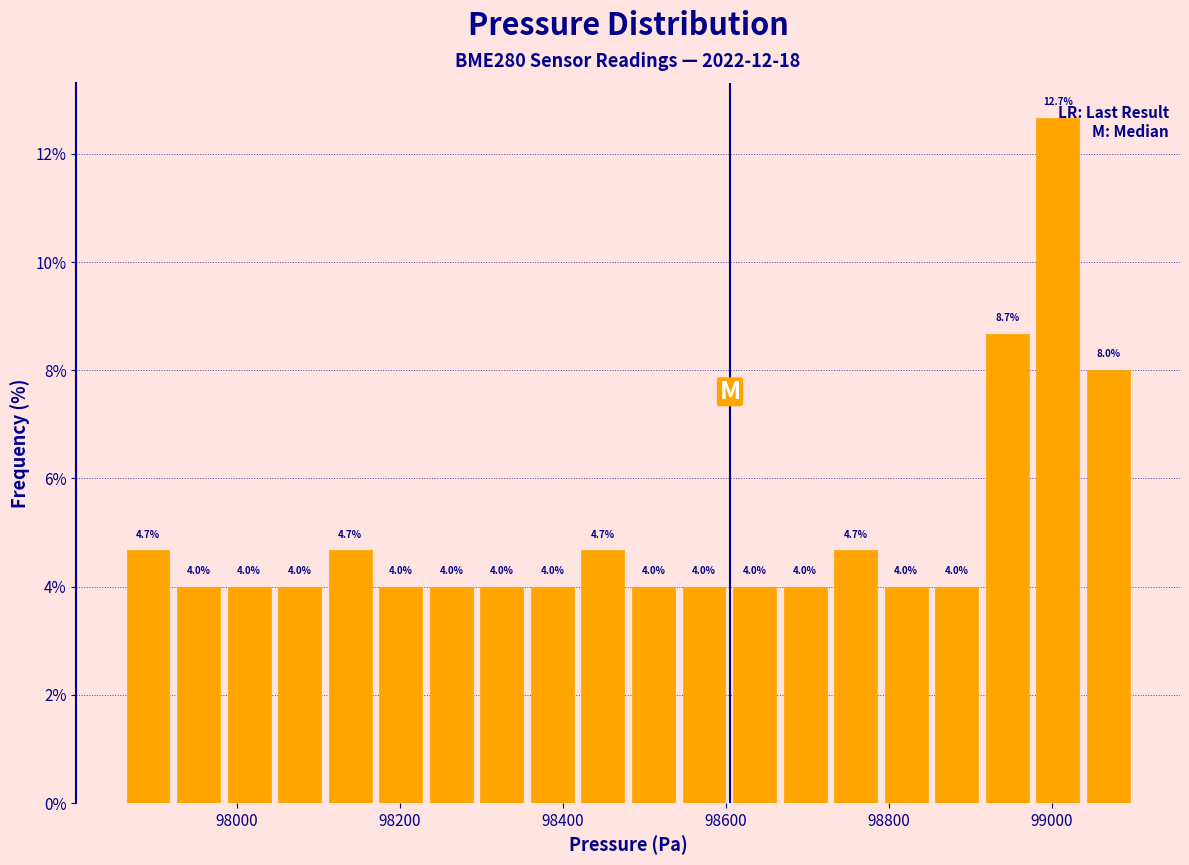

Read against the x-axis, roughly where is the centre of the tallest bar?

99000